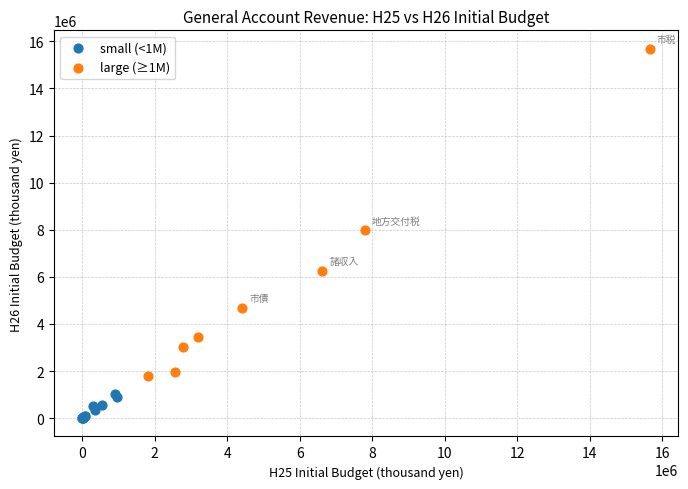

Which series contains the lowest Y value?

small (<1M)